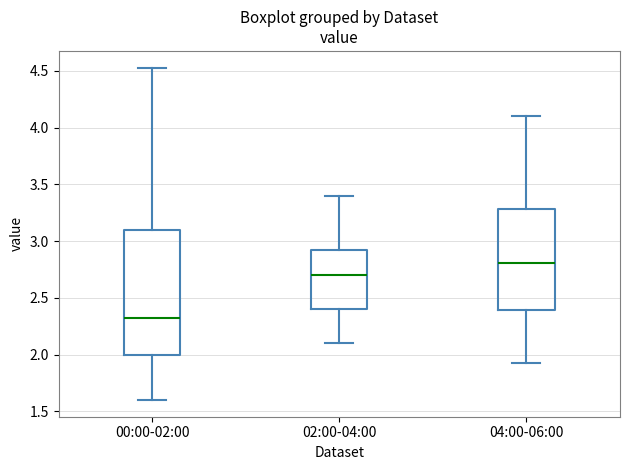

Where is the lower edge of the box for 00:00-02:00 on the y-axis? The values are not printed on the chart, so give them approximately, as read against the axis.

2.00